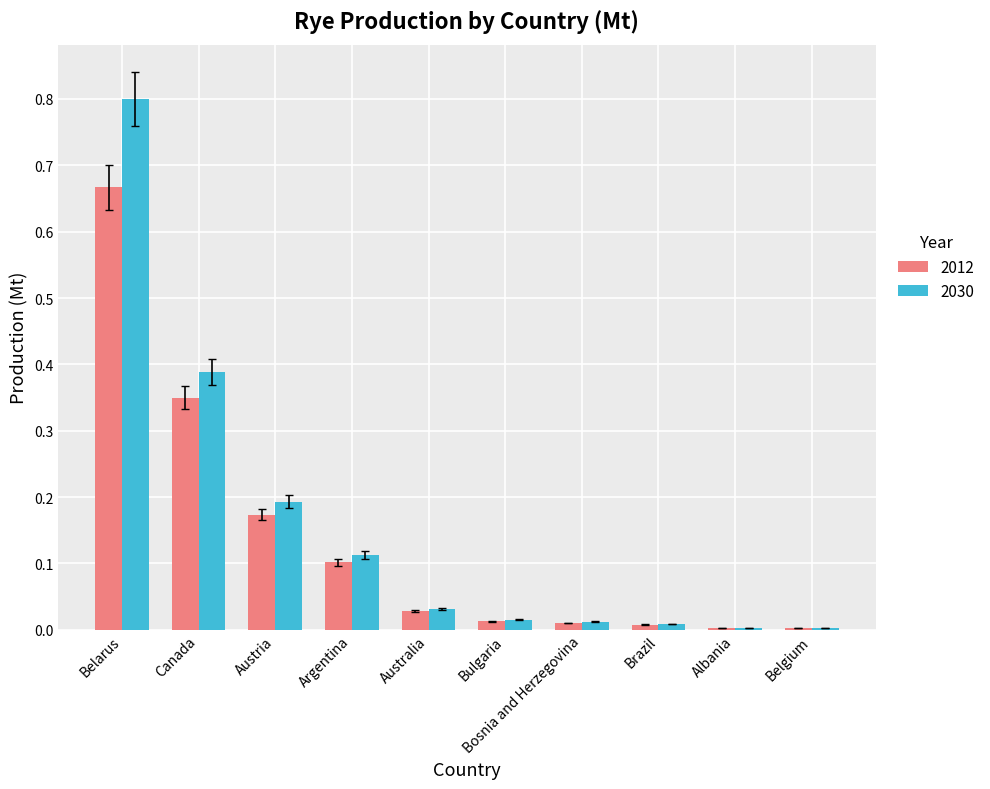

How many groups of bars are there?

10